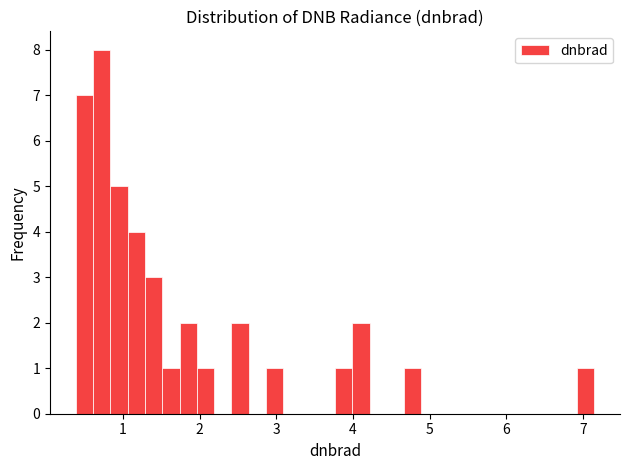

Around what value on the x-axis is the tallest bar? Give the approximate position of its centre, as read against the axis.

0.7